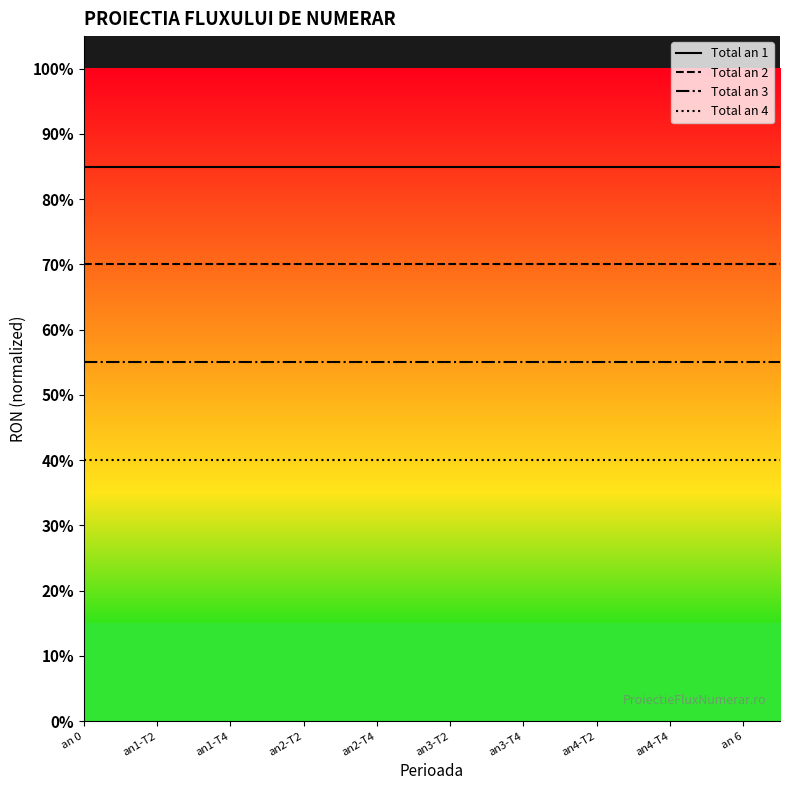

What is the sum of all Total an 1 values?

17.0